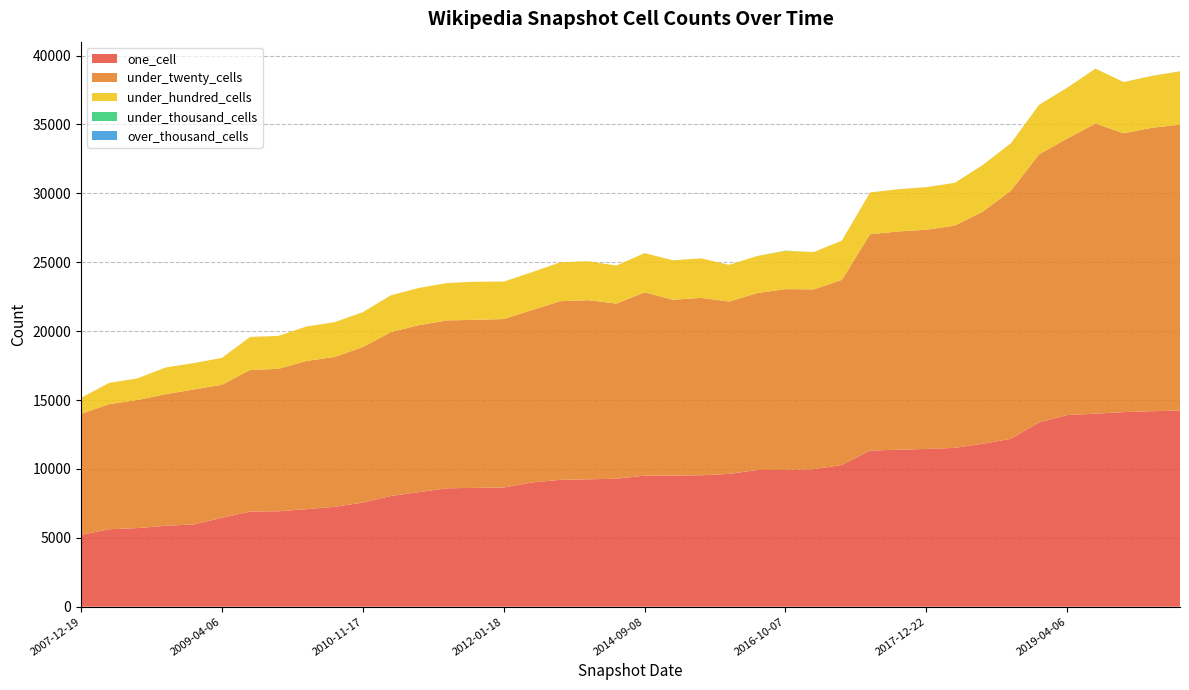

Reading left to right, list all the values displayed in this chart.

one_cell: 5212	5622	5705	5872	5972	6448	6904	6925	7078	7248	7554	8039	8318	8593	8626	8649	9020	9203	9248	9286	9513	9521	9537	9639	9922	9924	9980	10287	11332	11391	11449	11527	11825	12186	13372	13911	14009	14123	14191	14231
under_twenty_cells: 8783	9081	9294	9552	9795	9661	10279	10339	10758	10879	11291	11892	12123	12189	12197	12230	12507	12972	13001	12715	13309	12759	12879	12508	12844	13127	13050	13436	15702	15845	15913	16128	16850	18014	19461	20071	21056	20243	20569	20757
under_hundred_cells: 1166	1546	1569	1938	1917	1951	2398	2389	2500	2525	2534	2675	2701	2712	2767	2717	2751	2818	2826	2763	2845	2863	2869	2667	2690	2777	2710	2846	3030	3067	3089	3104	3382	3441	3596	3686	3991	3713	3767	3872
under_thousand_cells: 0	0	0	0	0	0	0	0	0	0	0	0	0	0	0	0	0	0	0	0	0	0	0	1	1	15	1	1	1	1	2	2	2	2	2	3	3	3	3	3
over_thousand_cells: 0	0	0	0	0	0	0	0	0	0	0	0	0	0	0	0	0	0	0	0	0	0	0	0	0	0	0	0	0	0	0	0	0	0	0	0	0	0	0	0